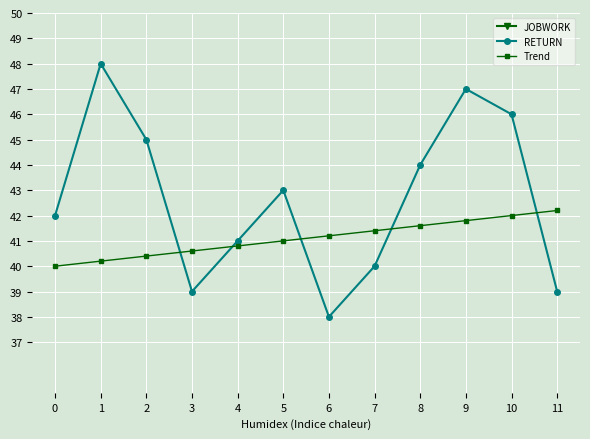

Which series has the widest spread of values?

JOBWORK